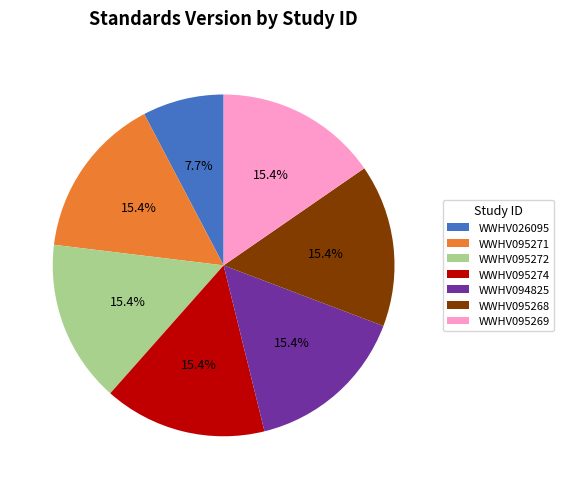

Which slice is the smallest?

WWHV026095